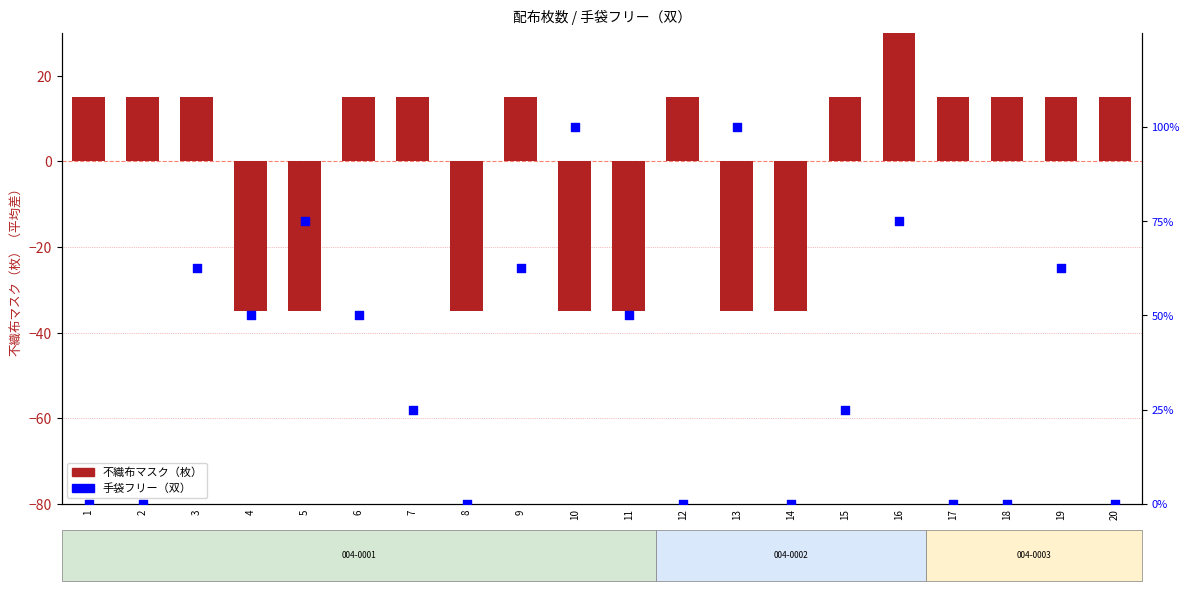

Which series has the widest spread of Y values?

不織布マスク（枚）